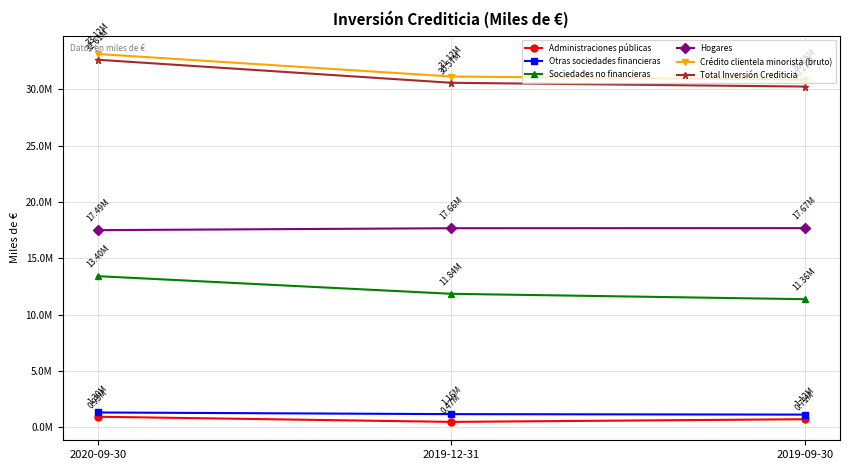

Is the value of Otras sociedades financieras at 2020-09-30 greater than the value of Administraciones públicas at 2020-09-30?

Yes